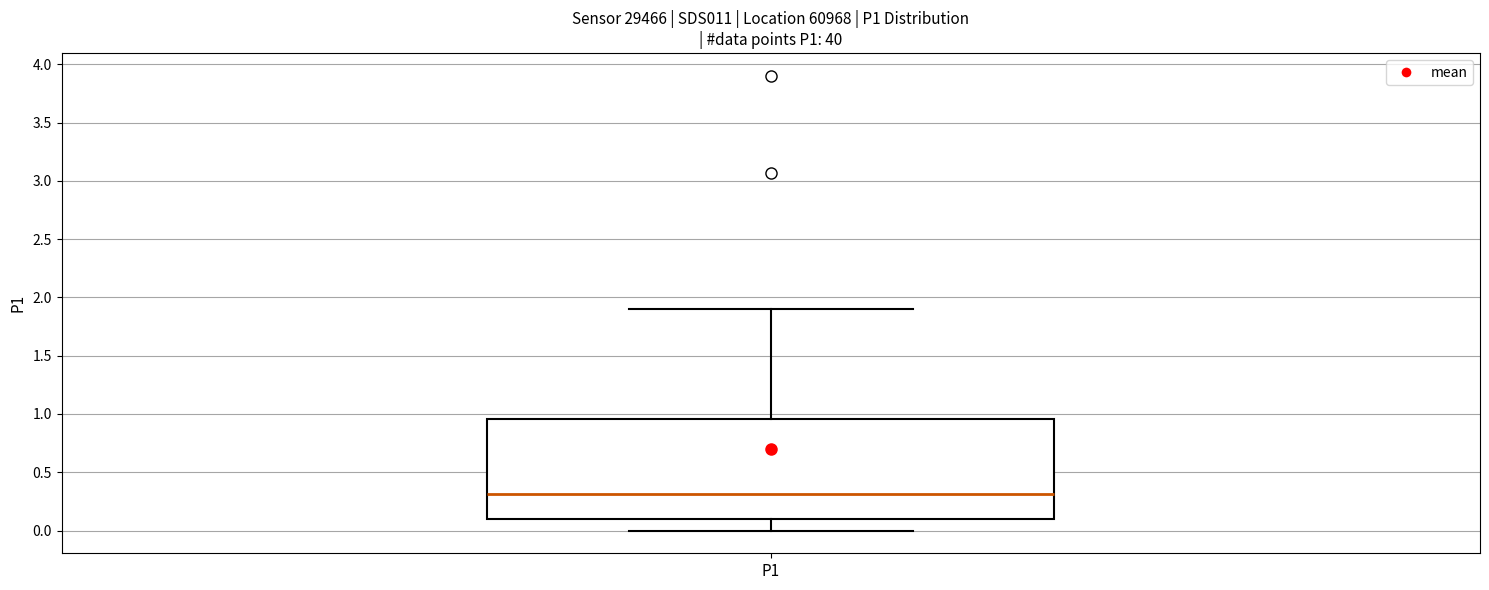

Where does the upper whisker of the box for P1 end on the y-axis? The values are not printed on the chart, so give them approximately, as read against the axis.

1.90